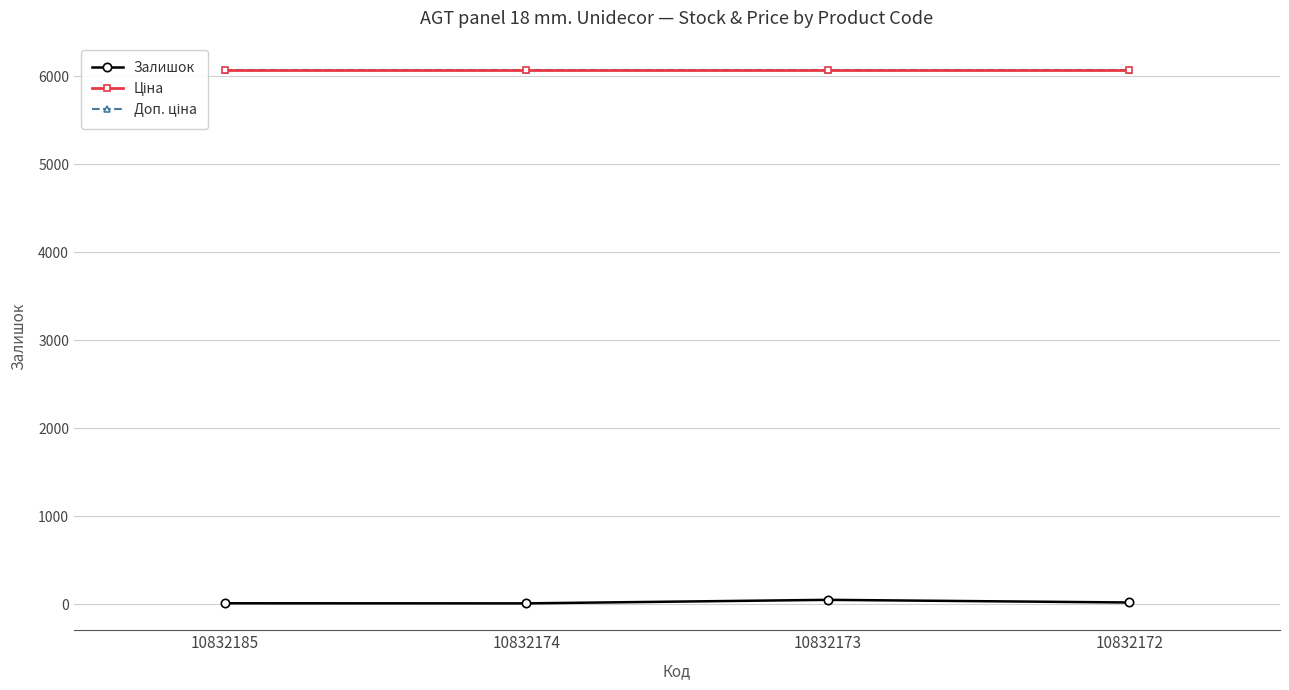

In Залишок, how many points are lower than both neighbors (excluding endpoints)?

1